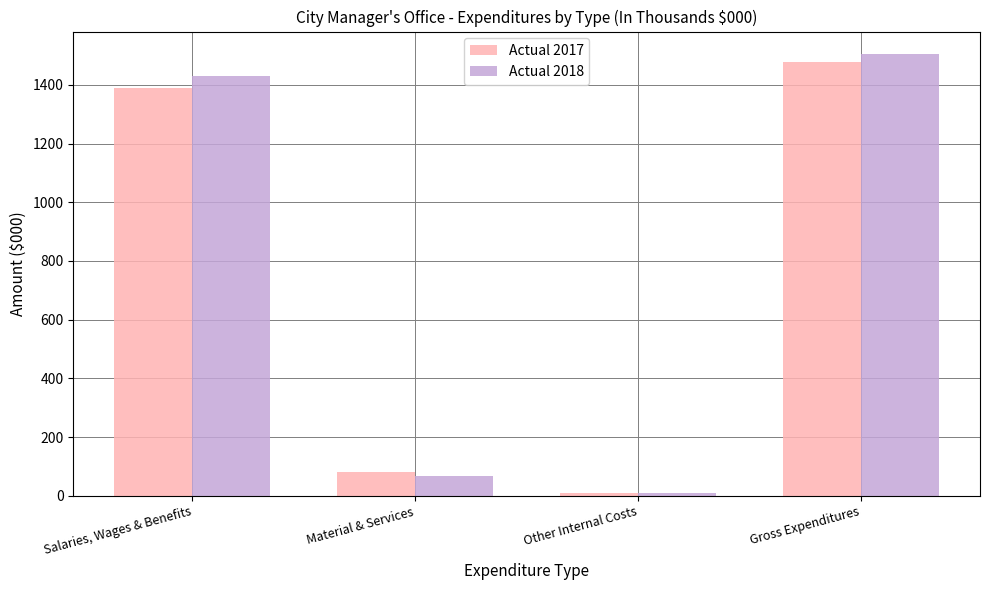

At which category does the chart reach its minimum across all series?

Other Internal Costs